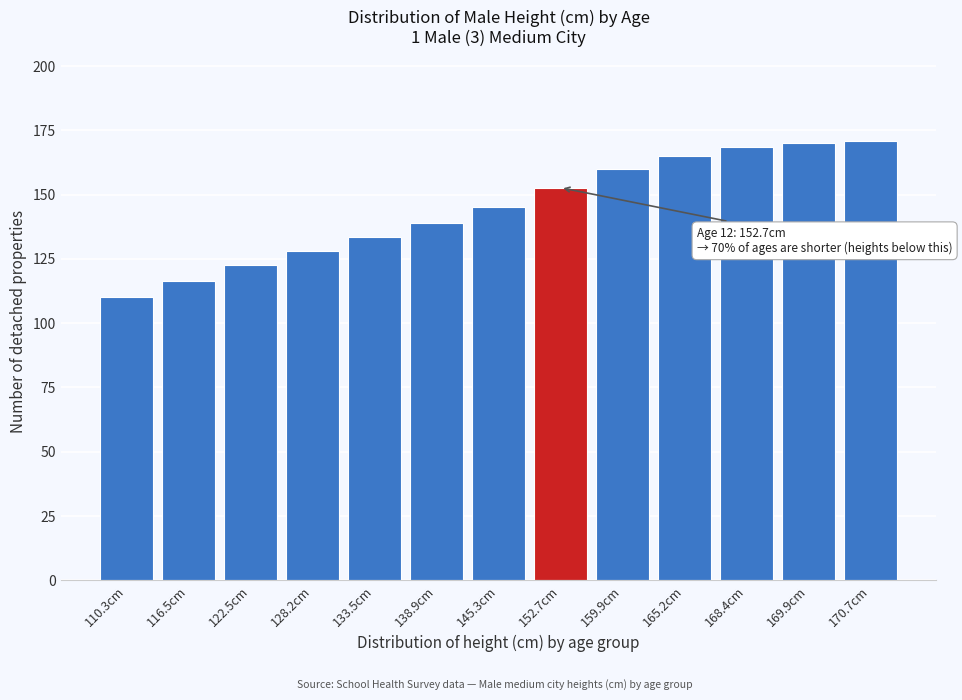

What is the label of the 8th bar from the right?

138.9cm